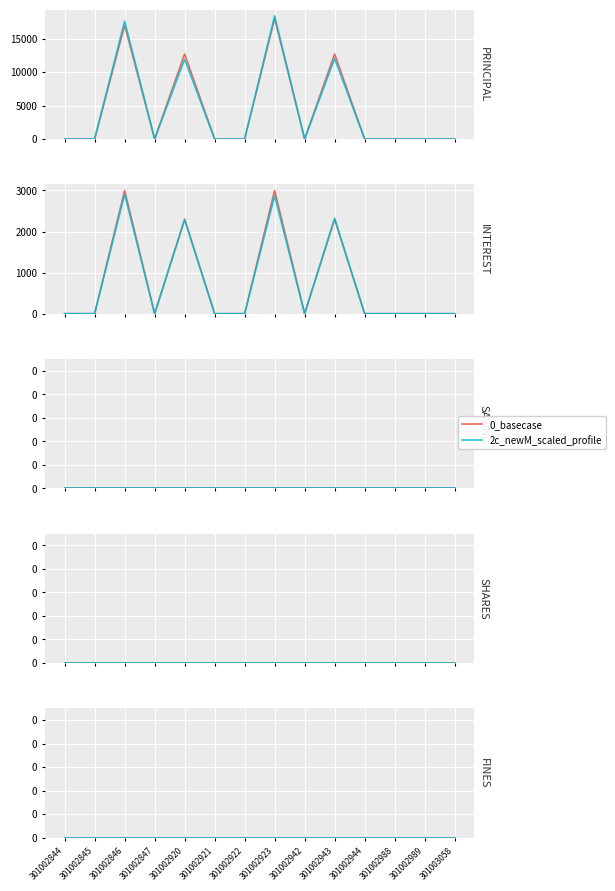

Which series changed the most between 301002847 and 301002944?

PRINCIPAL